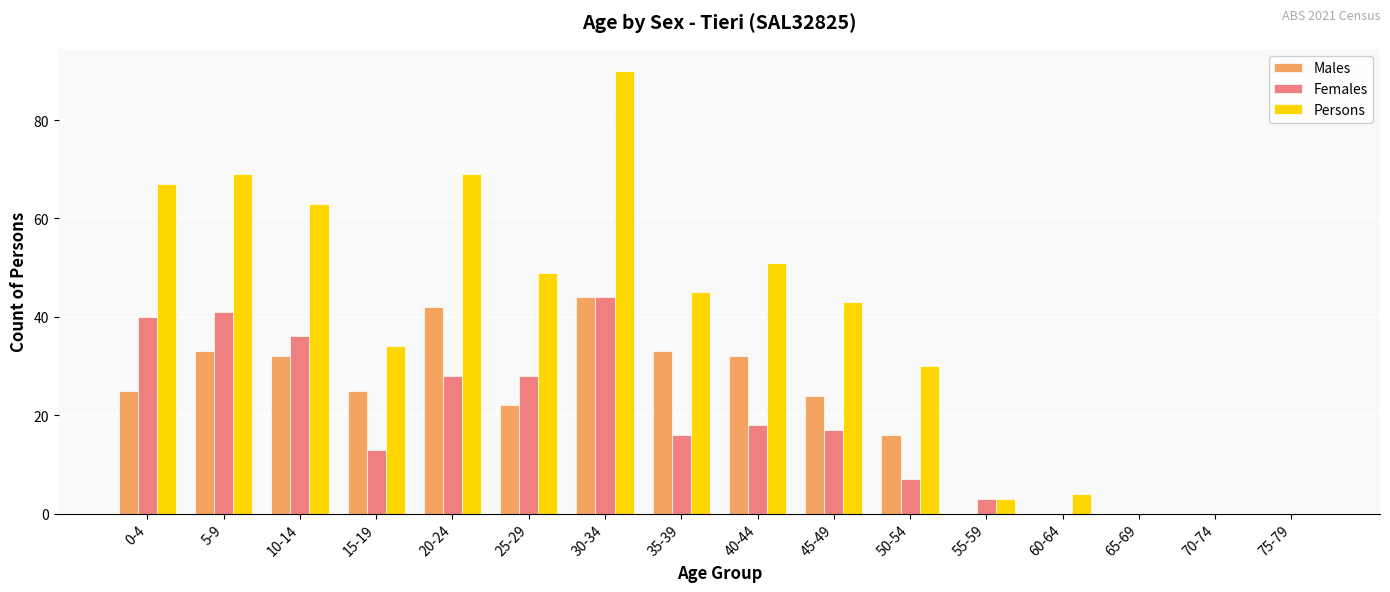

Which label corresponds to the largest value in the chart?

30-34